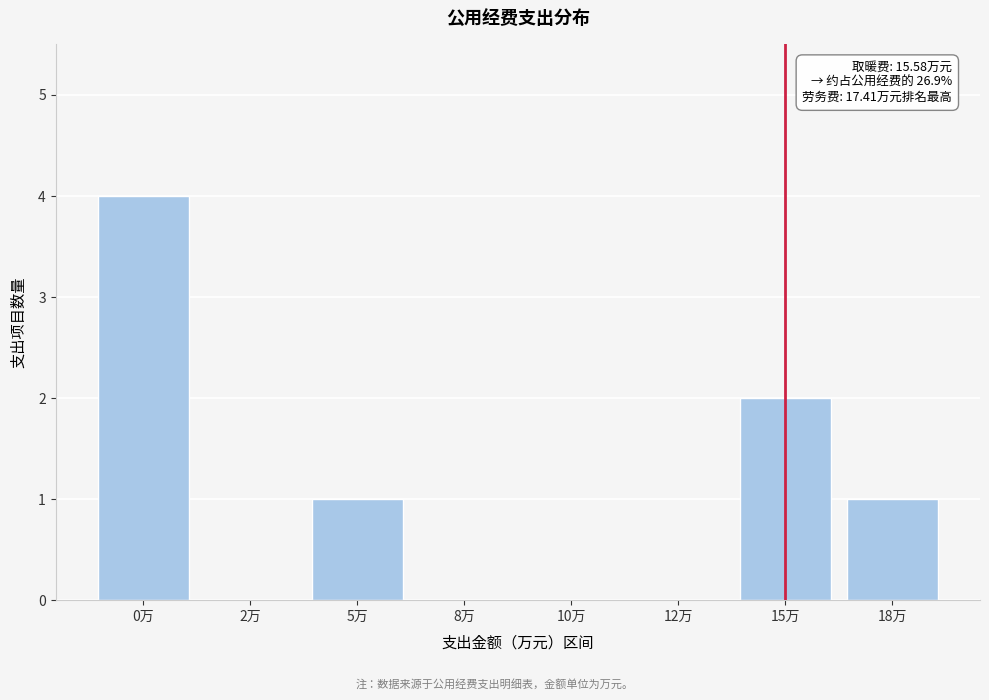

Reading left to right, list all the values displayed in this chart.

0万=4	2万=0	5万=1	8万=0	10万=0	12万=0	15万=2	18万=1